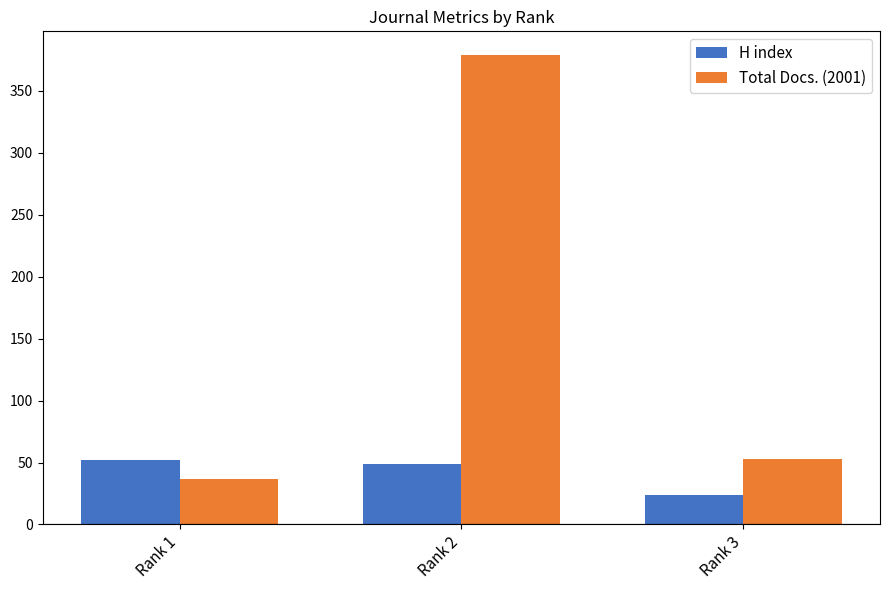

What is the value of the H index bar at the 2nd from the left?

49